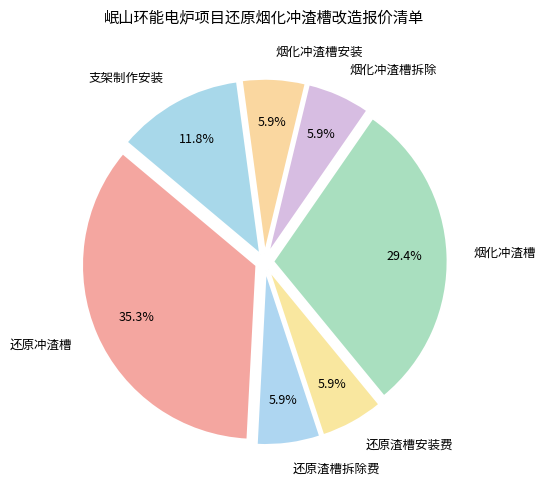

Does any single category account for the majority?

No